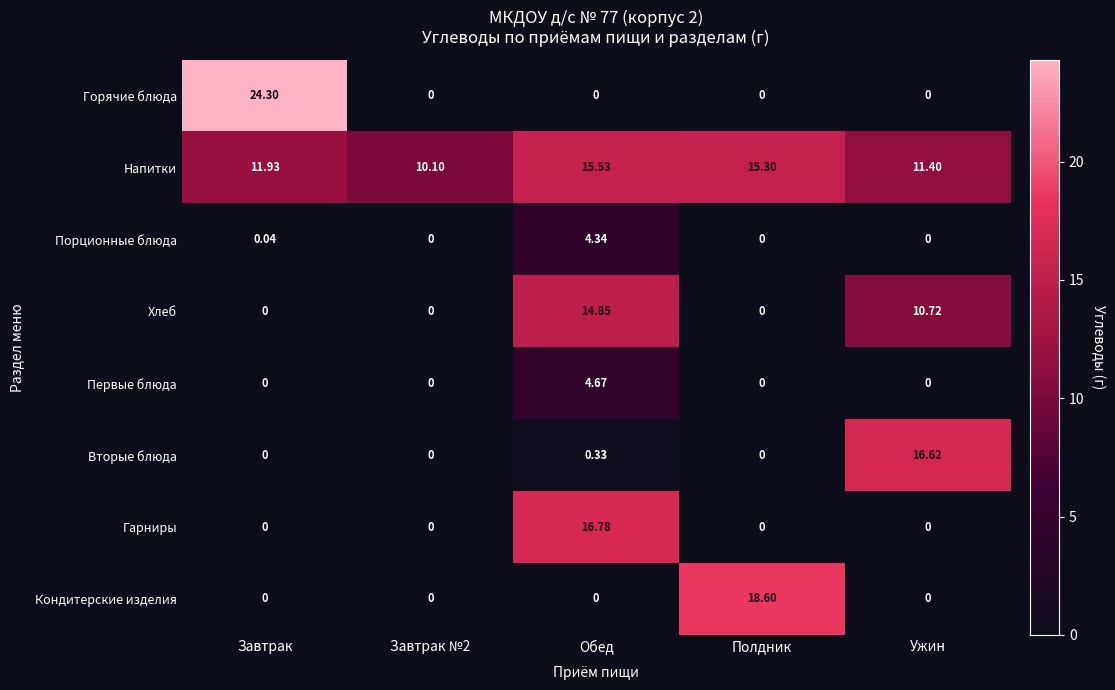

Which label corresponds to the largest value in the chart?

Завтрак